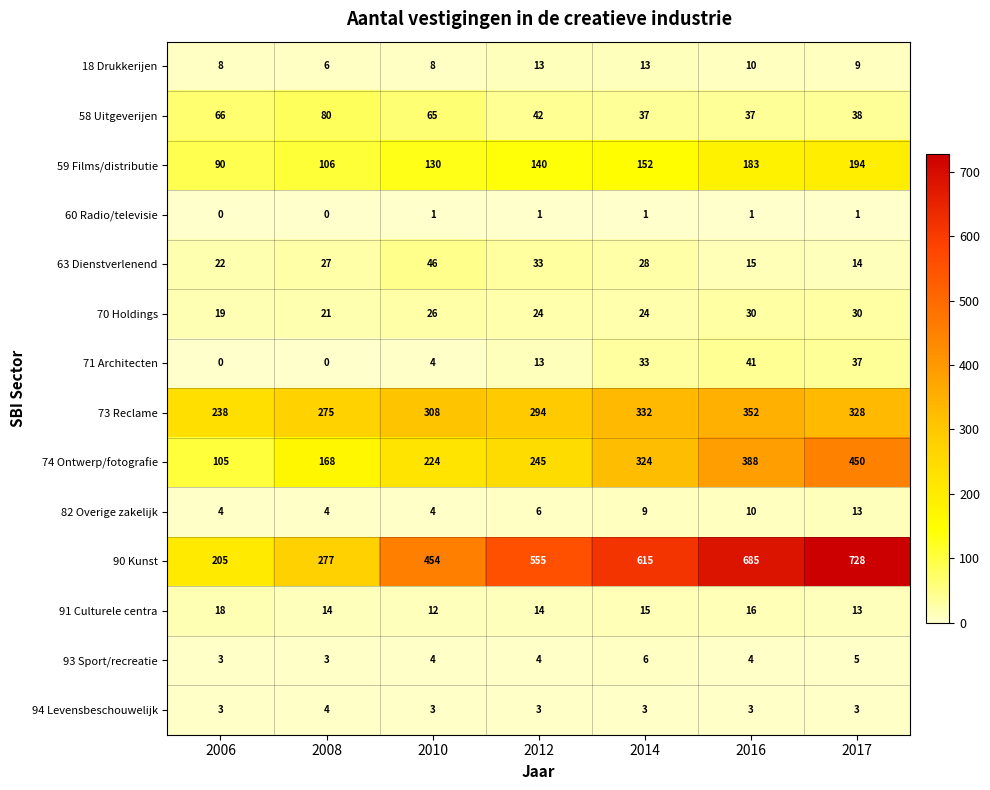

The value of 74 Ontwerp/fotografie at 2017 is 605. True or false?

False